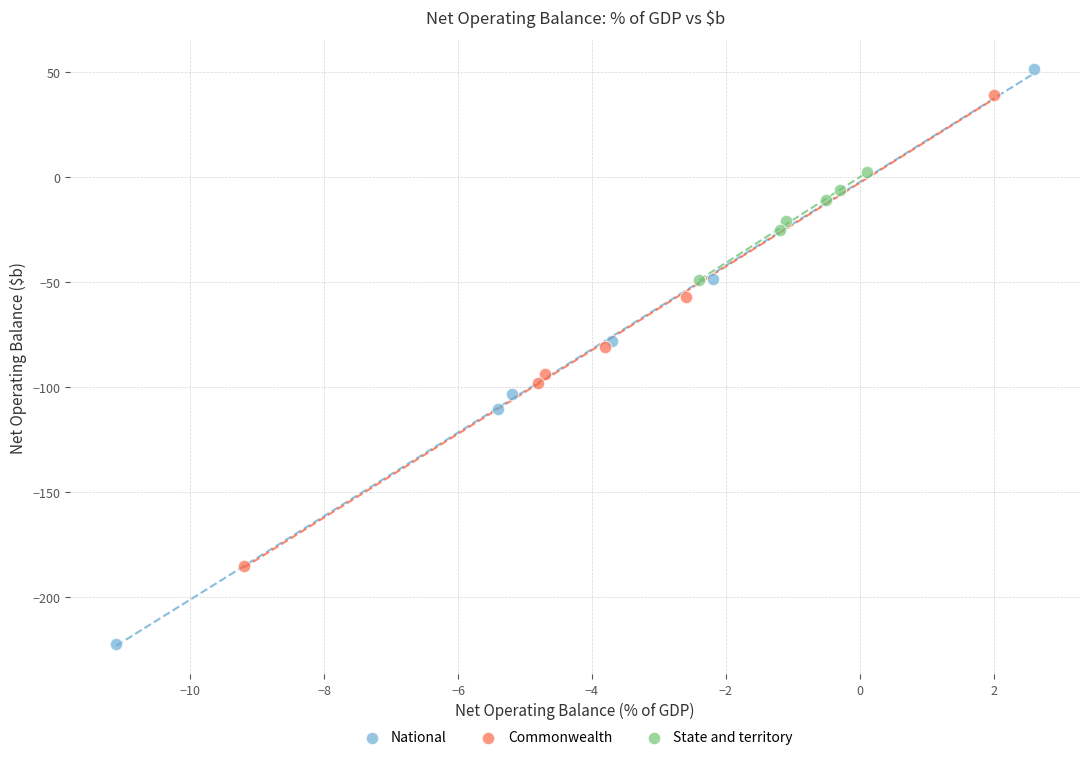

Which series reaches the minimum Y coordinate?

National